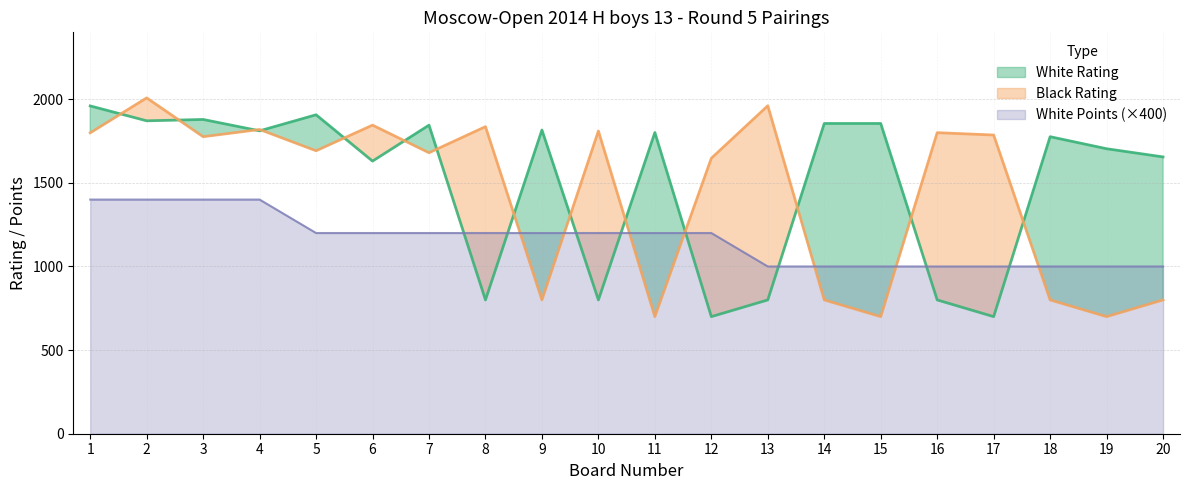

What is the value of the White Rating point at the 10th from the left?

800